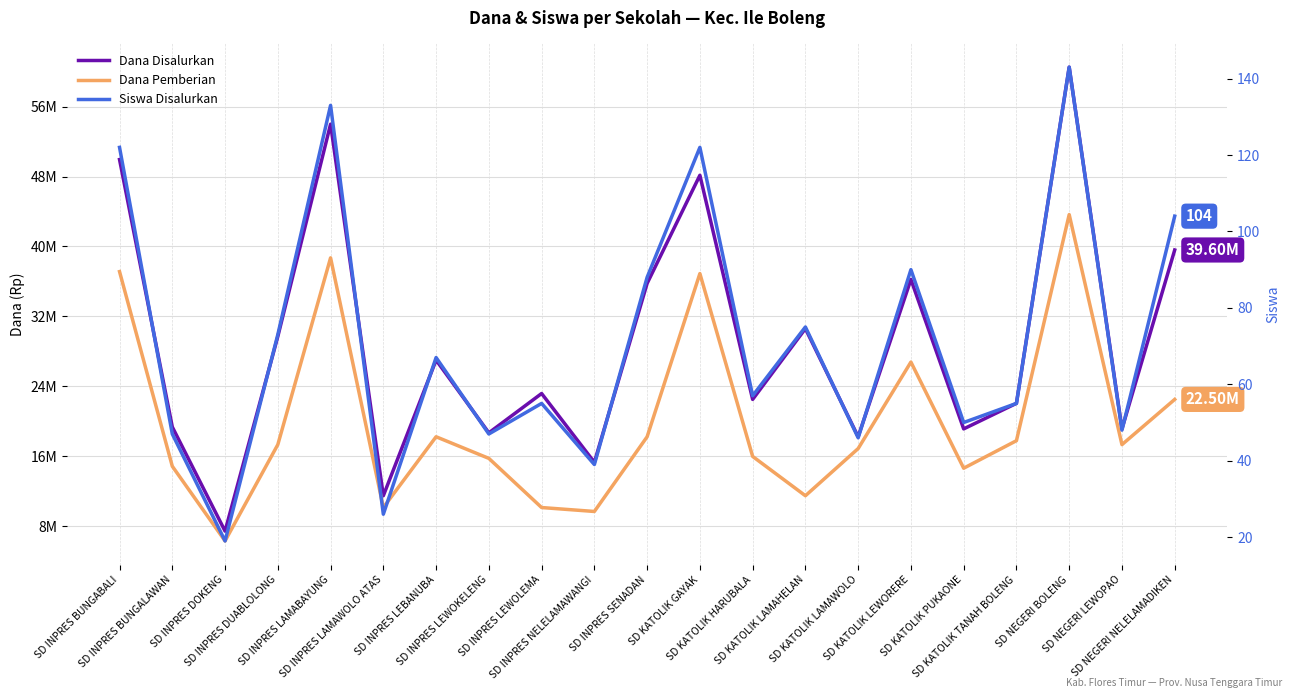

How many interior local valleys does the Dana Pemberian series have?

6